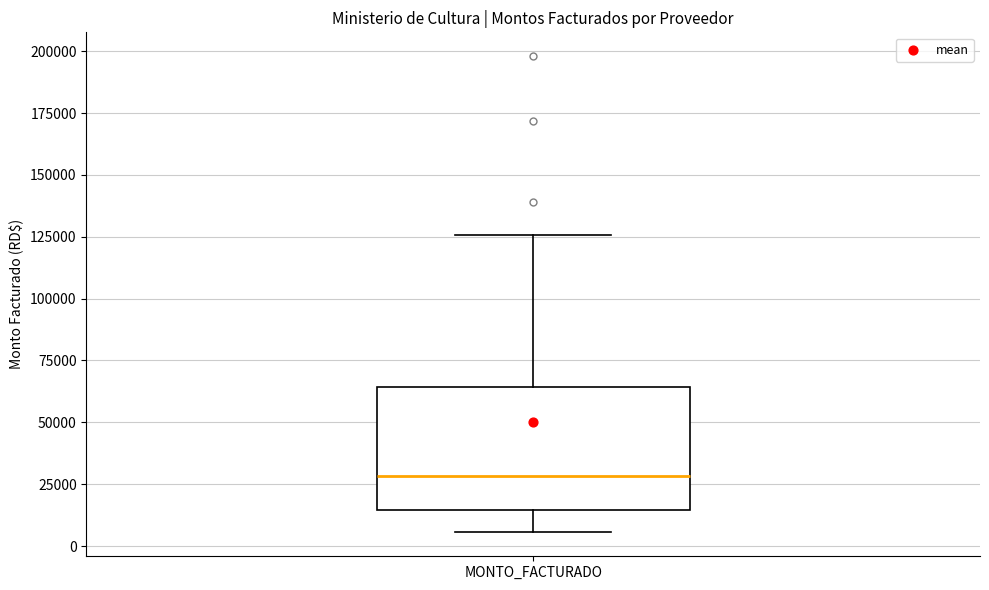

Where is the upper edge of the box for MONTO_FACTURADO on the y-axis? The values are not printed on the chart, so give them approximately, as read against the axis.

65000